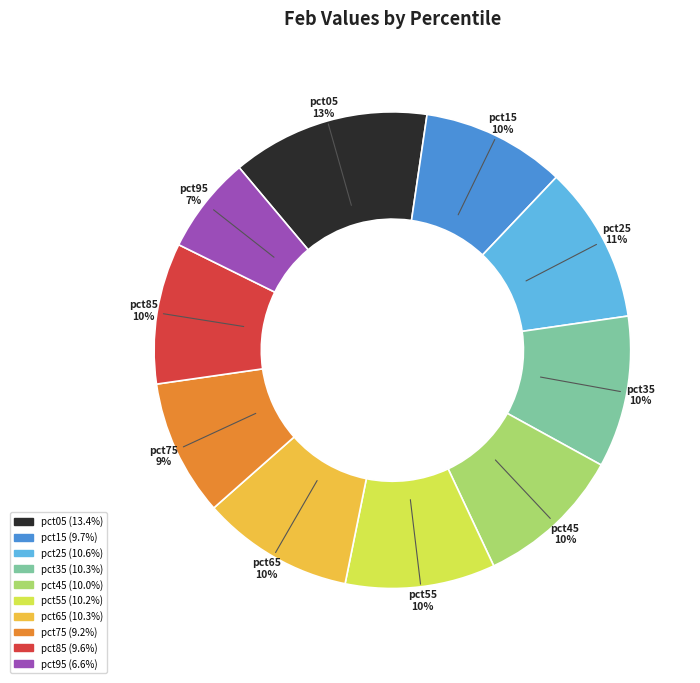

Does pct45 represent more than half of the total?

No